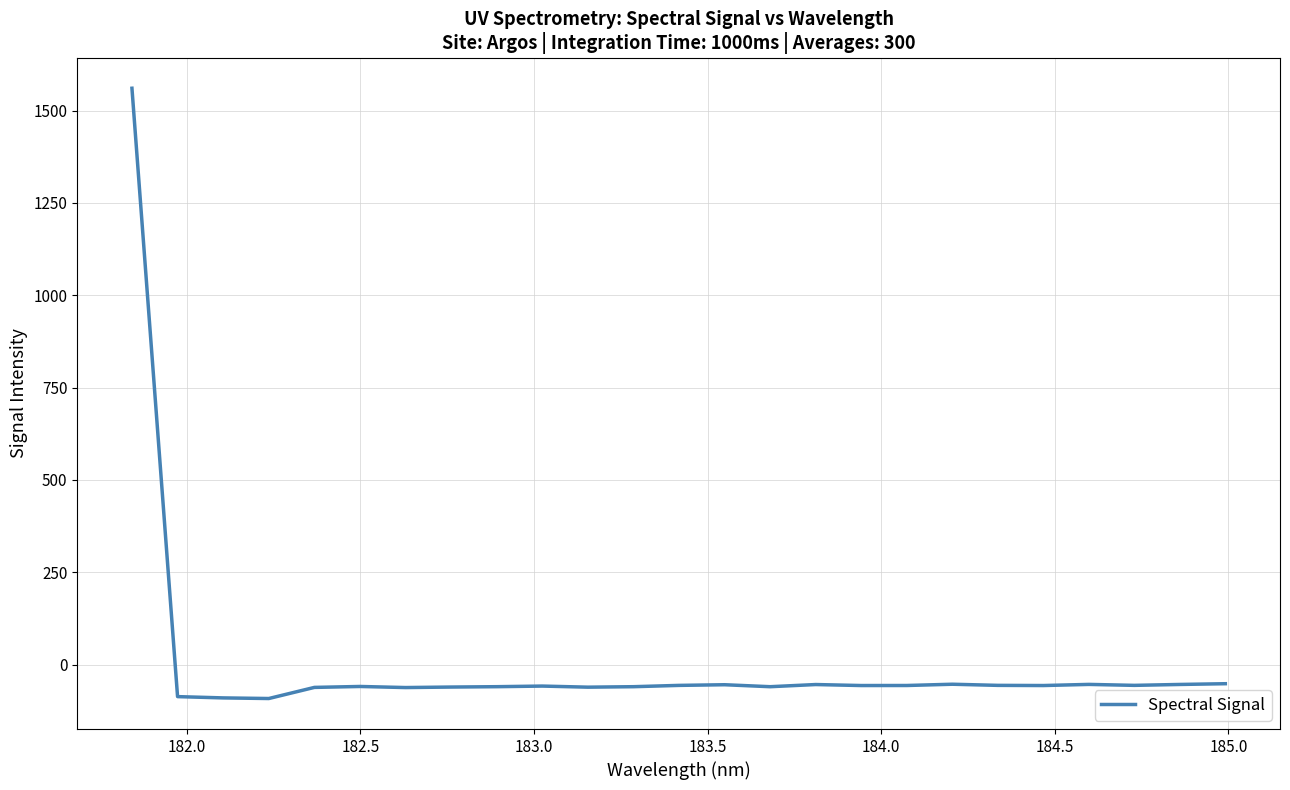

How many lines are shown in the chart?

1